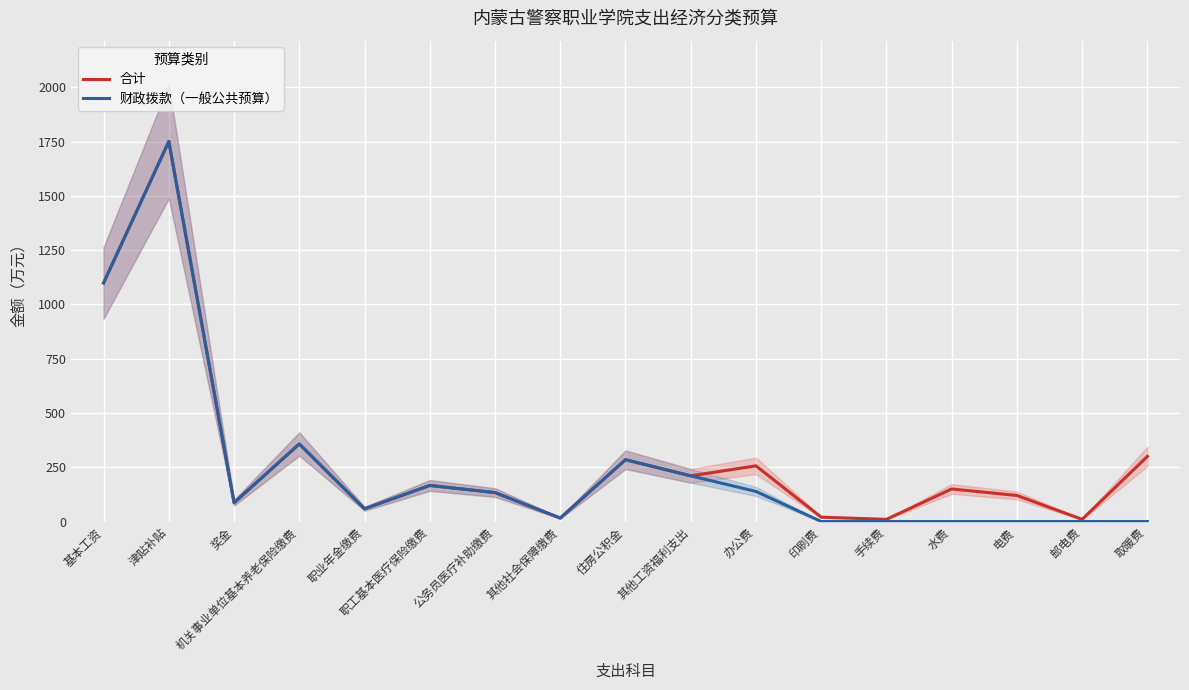

What is the lowest value of the 合计 series?

10.0